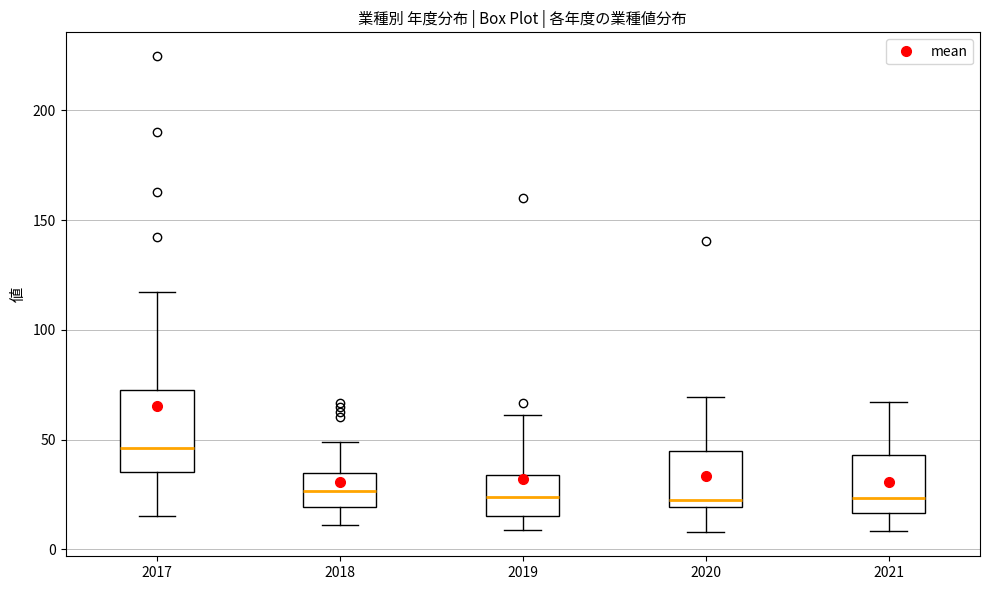

Reading left to right, transcribe this box plot: for each box, give where its median line is, the range the box spans, and where its two whiskers end, as read against the y-axis. The values are not printed on the chart, so give them approximately, as read against the axis.

2017: median 45, box 35 to 75, whiskers 15 to 115
2018: median 25, box 20 to 35, whiskers 10 to 50
2019: median 25, box 15 to 35, whiskers 10 to 60
2020: median 25, box 20 to 45, whiskers 10 to 70
2021: median 25, box 15 to 45, whiskers 10 to 65